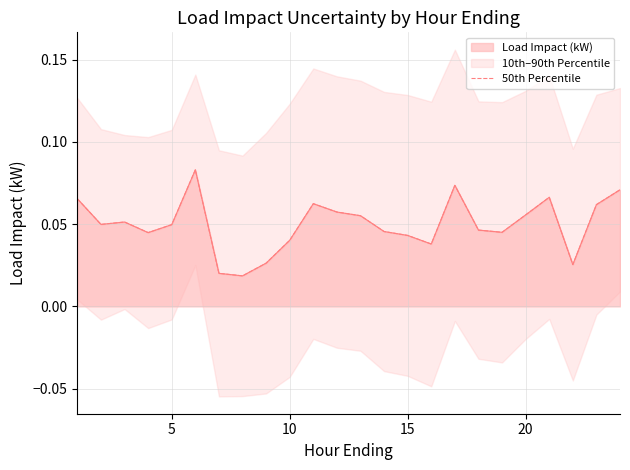

What is the value of the 6th point from the left?

0.1